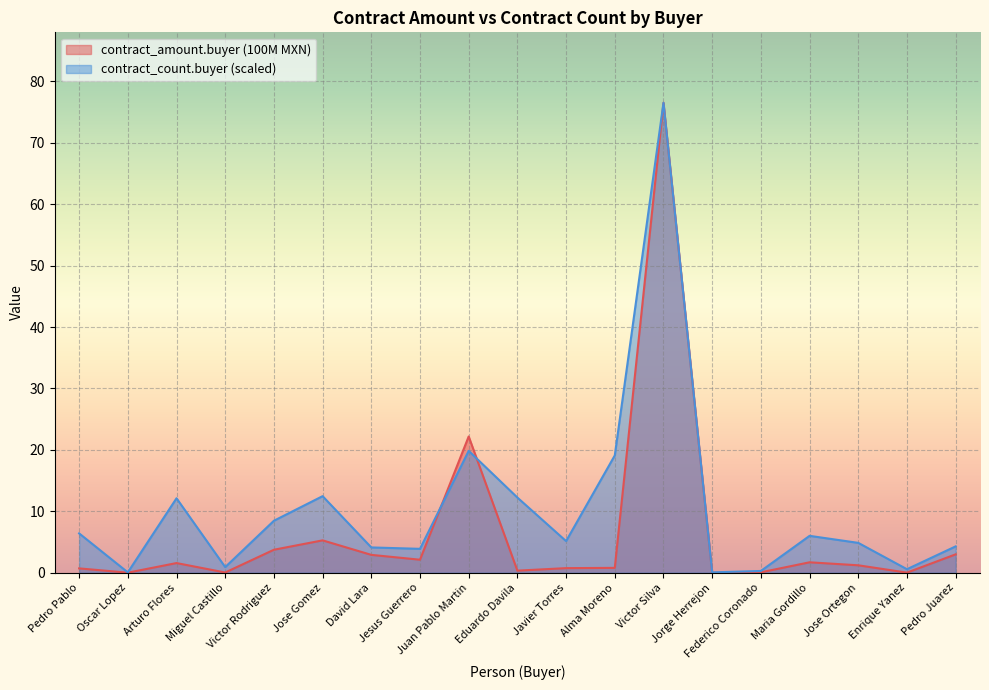

Reading left to right, what are all the values shown in this chart?

contract_amount.buyer: 0.7	0.0	1.6	0.0	3.7	5.3	2.9	2.1	22.2	0.3	0.7	0.8	76.5	0.0	0.1	1.7	1.2	0.0	3.0
contract_count.buyer: 6.4	0.1	12.1	0.9	8.5	12.5	4.1	3.9	19.8	12.2	5.1	19.1	76.5	0.1	0.3	6.0	4.9	0.6	4.3